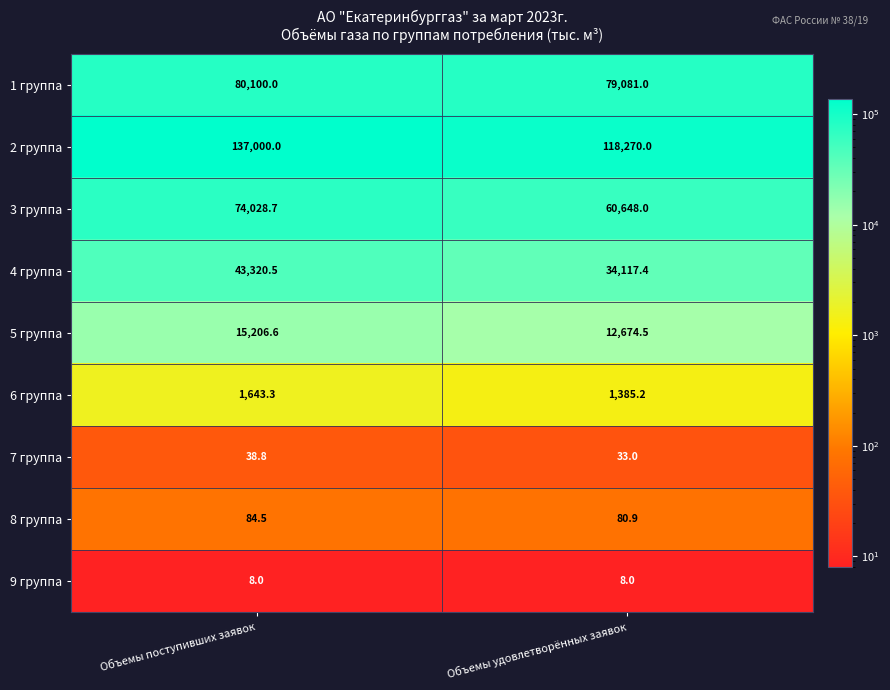

What is the approximate value of 5 группа at Объемы поступивших заявок?

15206.6